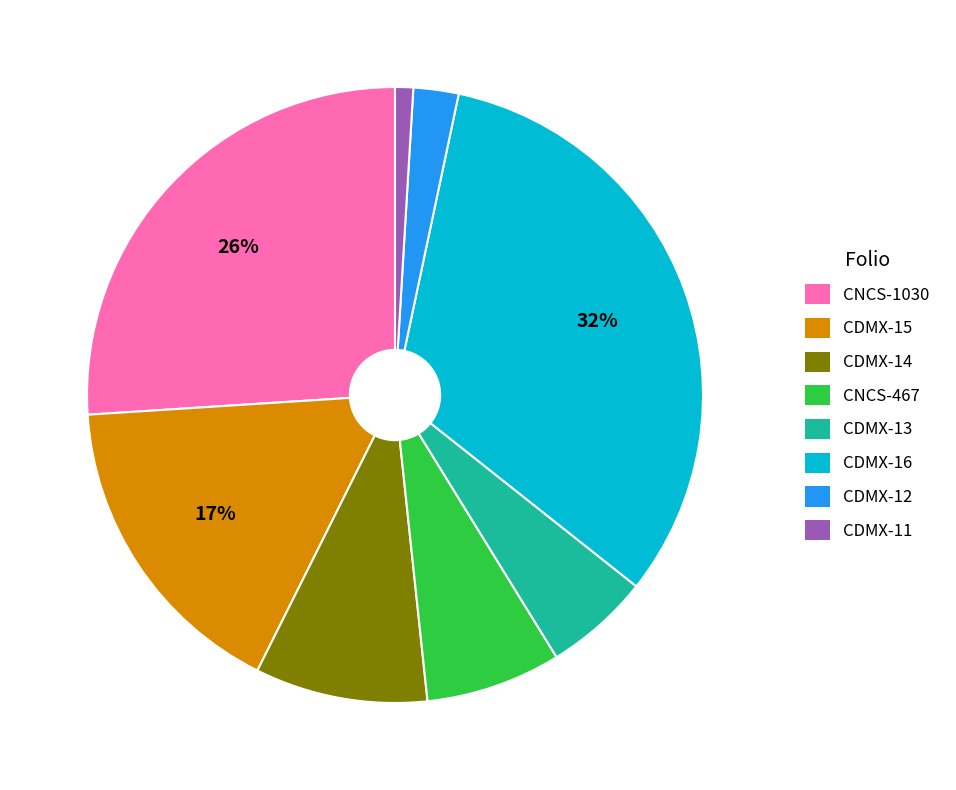

Combined, do CDMX-11 and CDMX-16 account for over 50%?

No